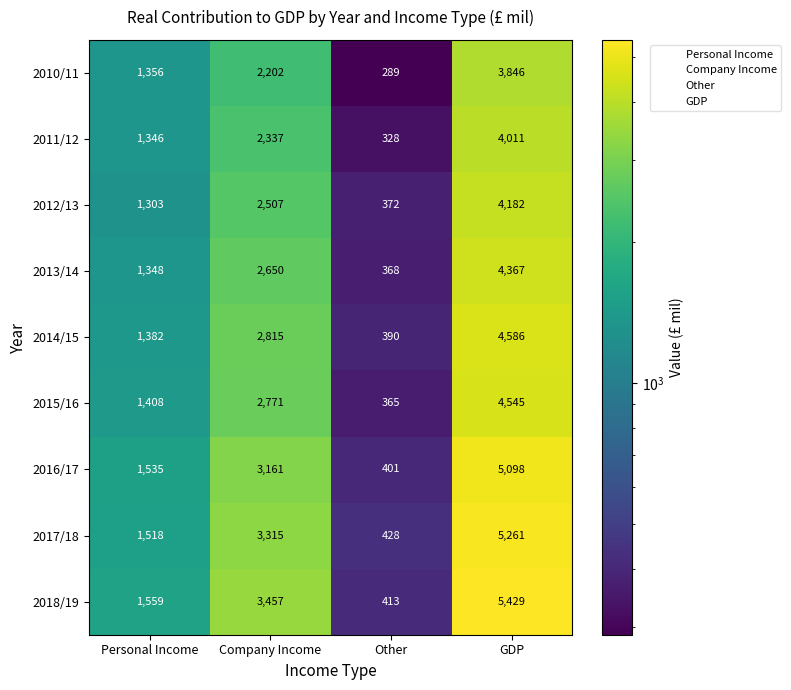

What is the sum of all 2015/16 values?

9089